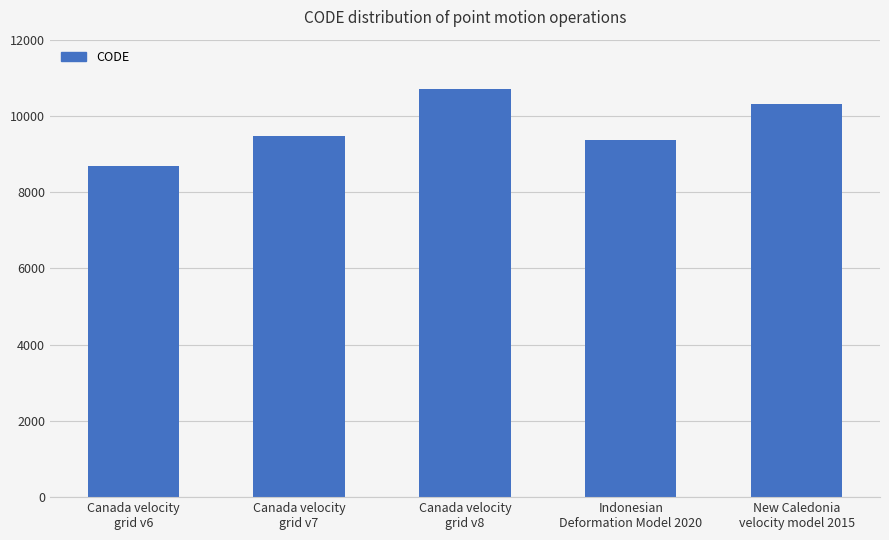

Which has a higher value, Canada velocity
grid v7 or New Caledonia
velocity model 2015?

New Caledonia
velocity model 2015